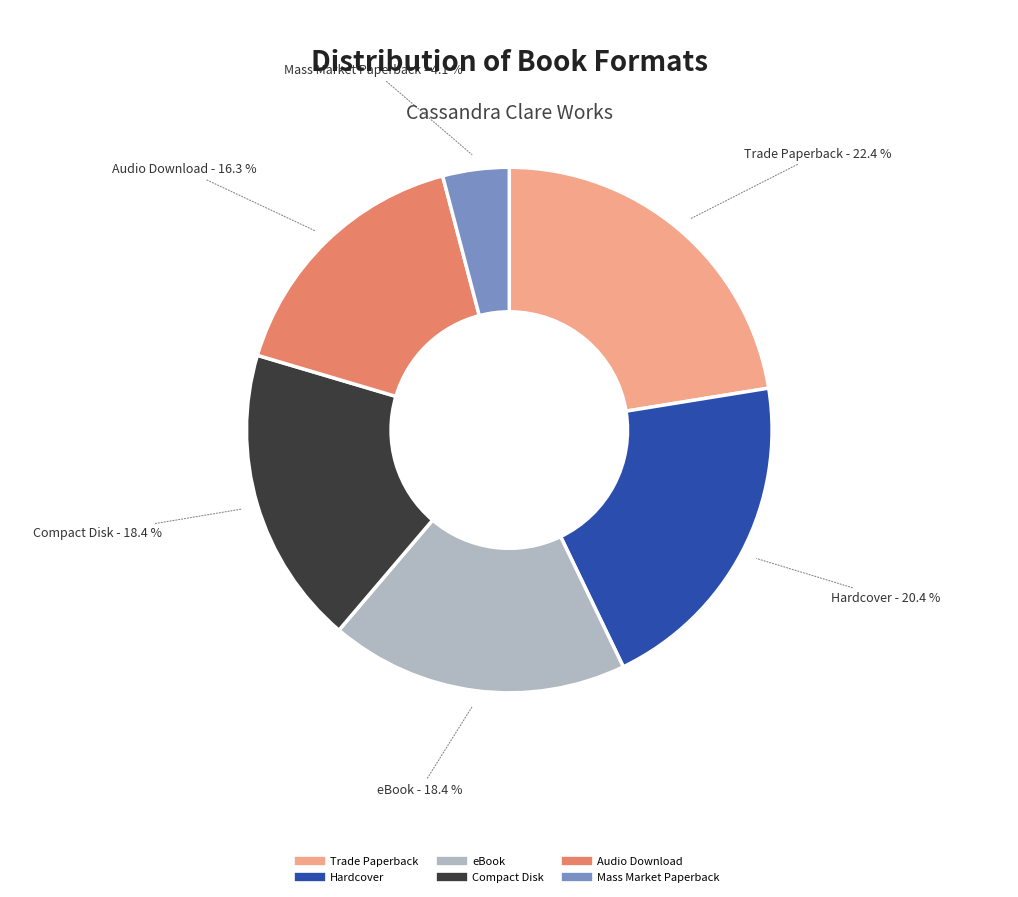

Does any single category account for the majority?

No